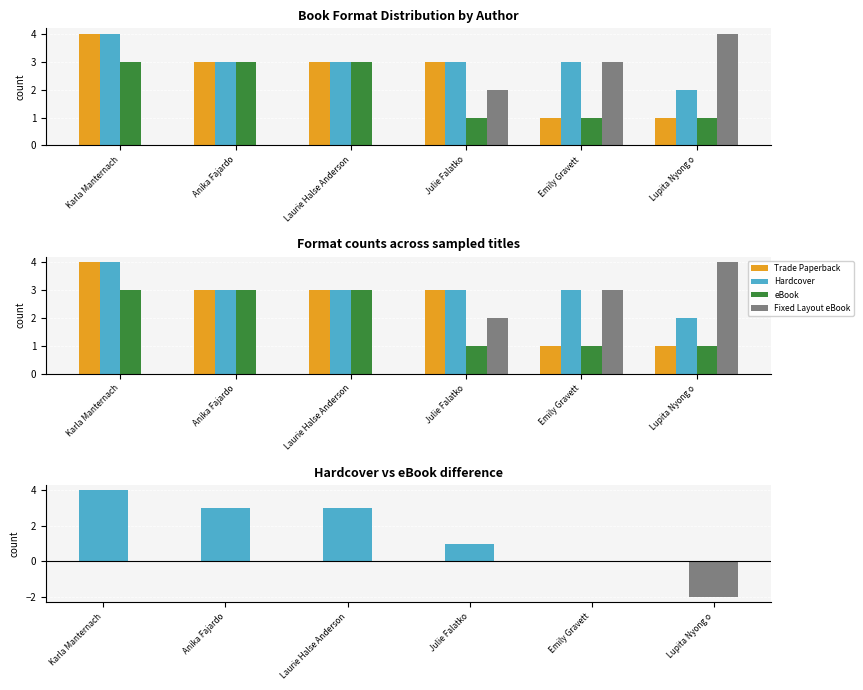

Which series has the largest range (max minus min)?

Fixed Layout eBook